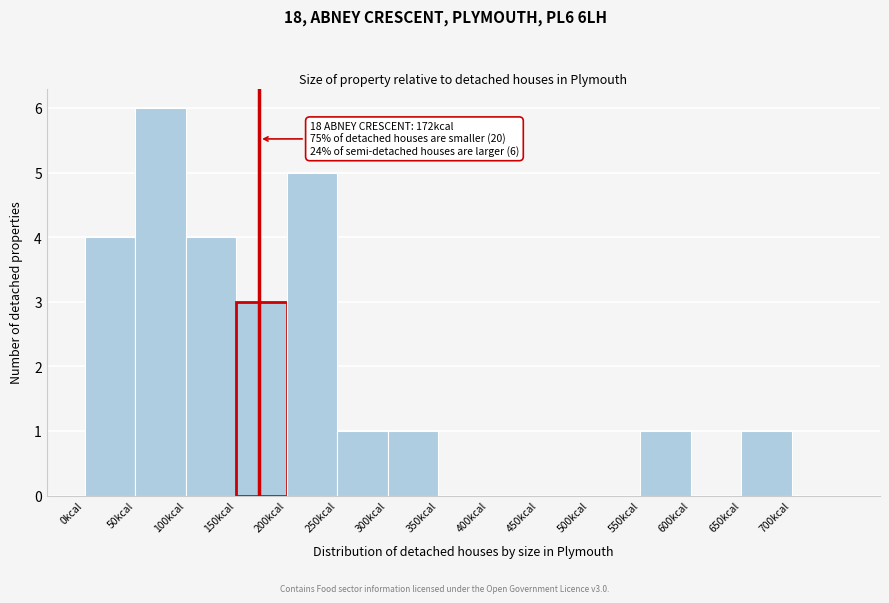

Over which range of the x-axis is the bar tallest?

50 to 100